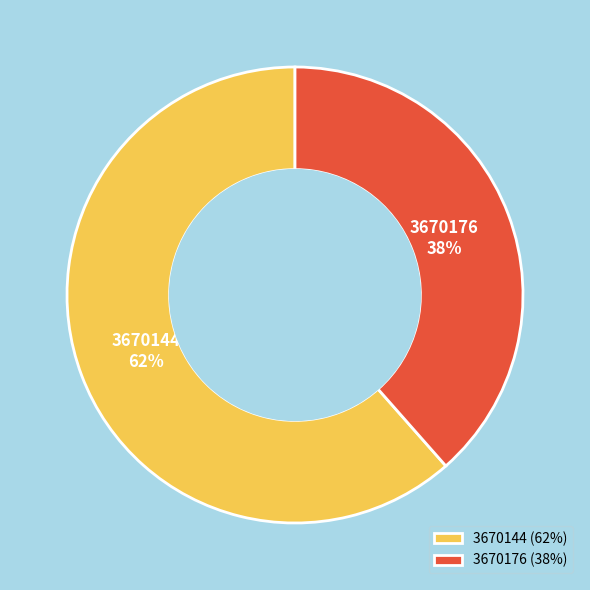

To the nearest percent, what is the average slice percentage?

50%